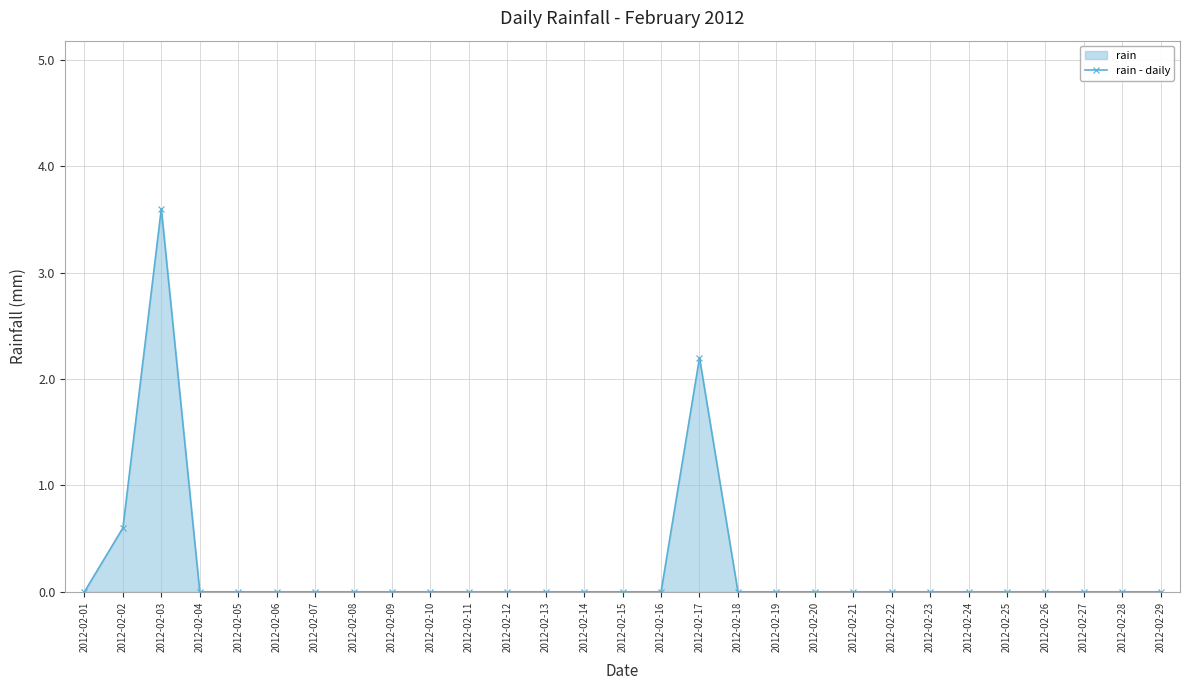

Reading right to left, list all the values displayed in this chart.

2012-02-29=0.0	2012-02-28=0.0	2012-02-27=0.0	2012-02-26=0.0	2012-02-25=0.0	2012-02-24=0.0	2012-02-23=0.0	2012-02-22=0.0	2012-02-21=0.0	2012-02-20=0.0	2012-02-19=0.0	2012-02-18=0.0	2012-02-17=2.2	2012-02-16=0.0	2012-02-15=0.0	2012-02-14=0.0	2012-02-13=0.0	2012-02-12=0.0	2012-02-11=0.0	2012-02-10=0.0	2012-02-09=0.0	2012-02-08=0.0	2012-02-07=0.0	2012-02-06=0.0	2012-02-05=0.0	2012-02-04=0.0	2012-02-03=3.6	2012-02-02=0.6	2012-02-01=0.0